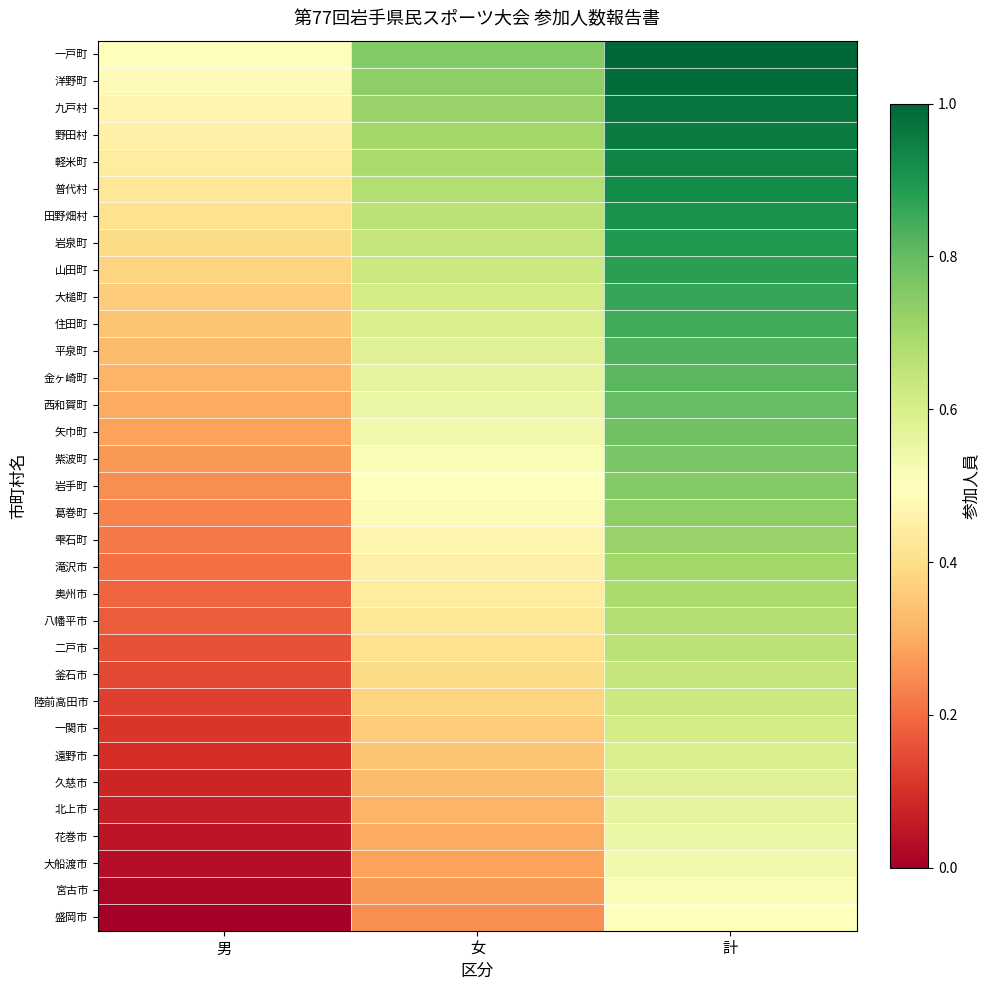

What is the difference between the highest and lowest values at 男?

0.5